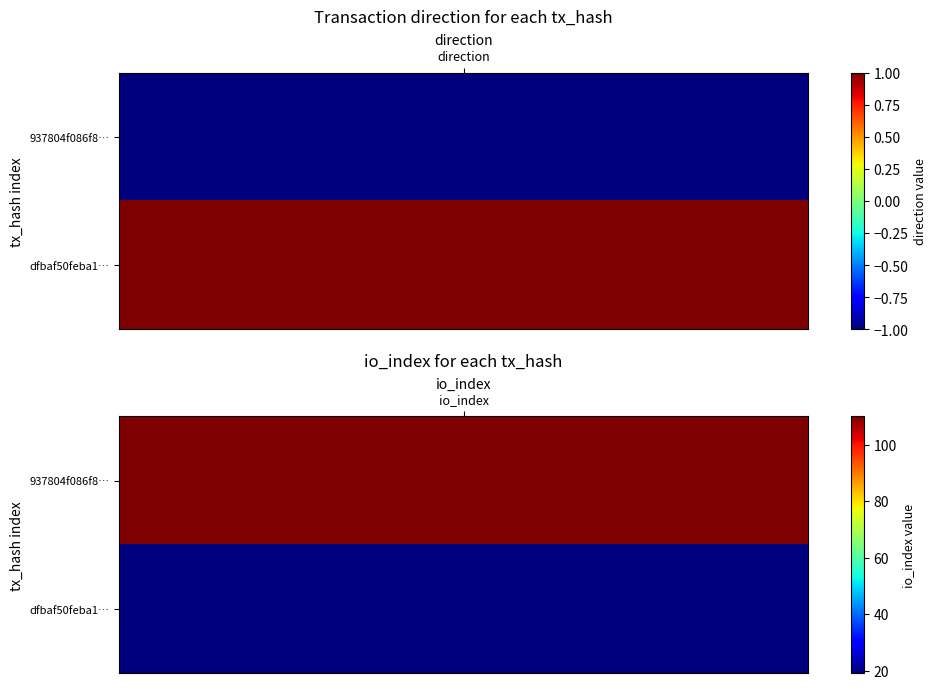

Reading left to right, transcribe all the data shown in this chart.

937804f086f87eaeaaf773f4f54a5ae5212f425: -1	110
dfbaf50feba1e26c0d43bac574ebbf116d69960: 1	19